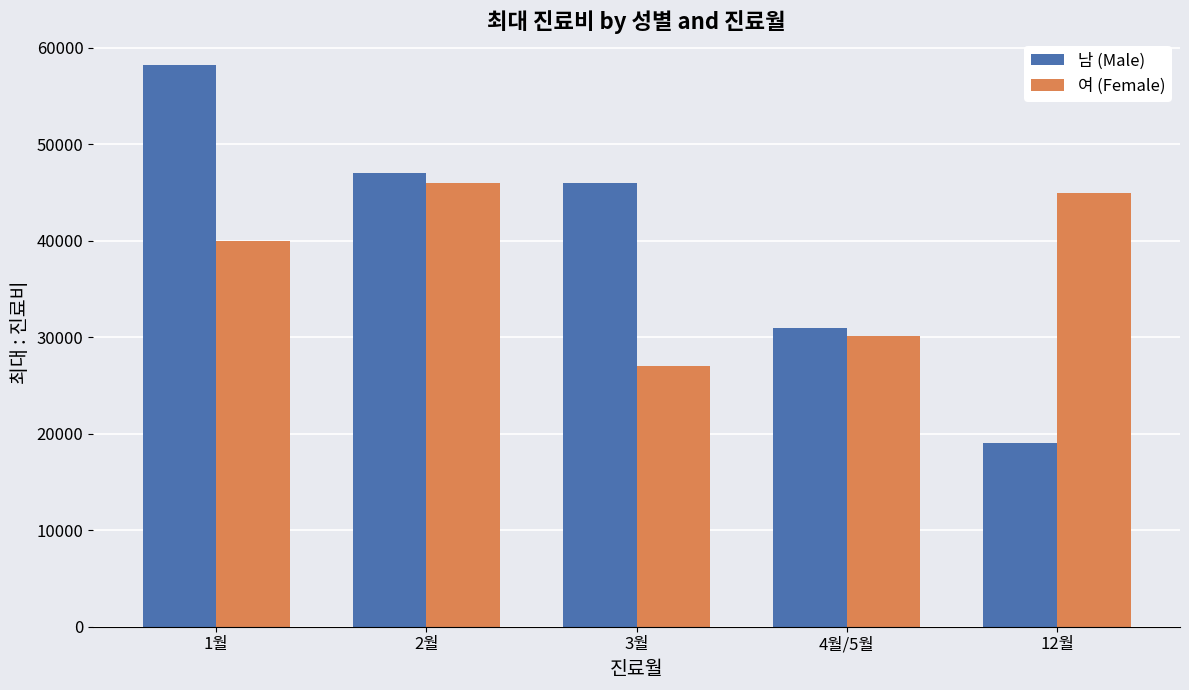

Which category has the highest value across all series?

1월